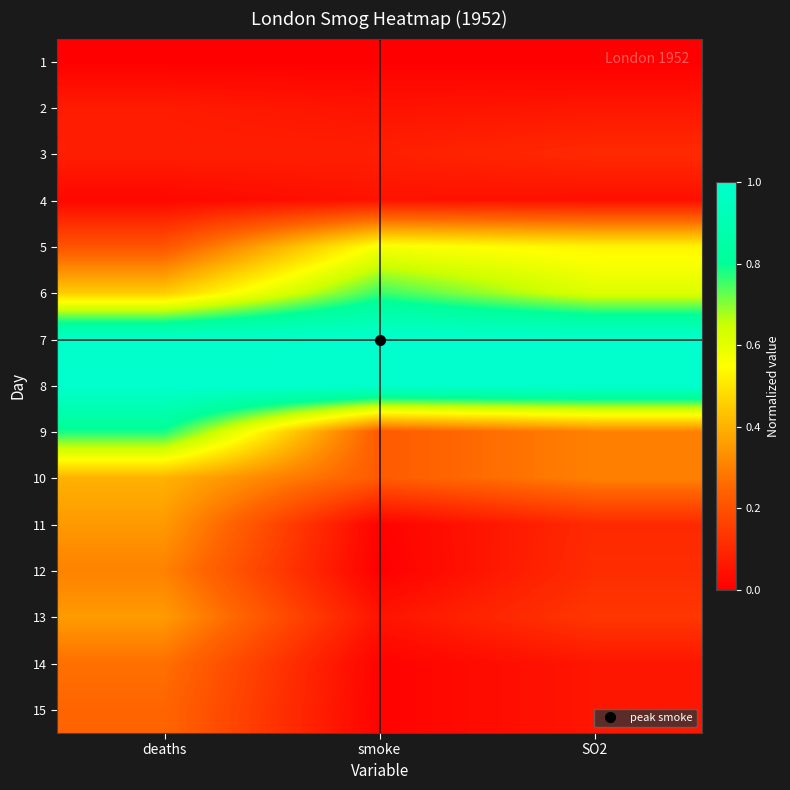

List the series in order of their peak value, highest first.

7, 8, 9, 6, 5, 10, 13, 11, 12, 14, 15, 3, 2, 4, 1